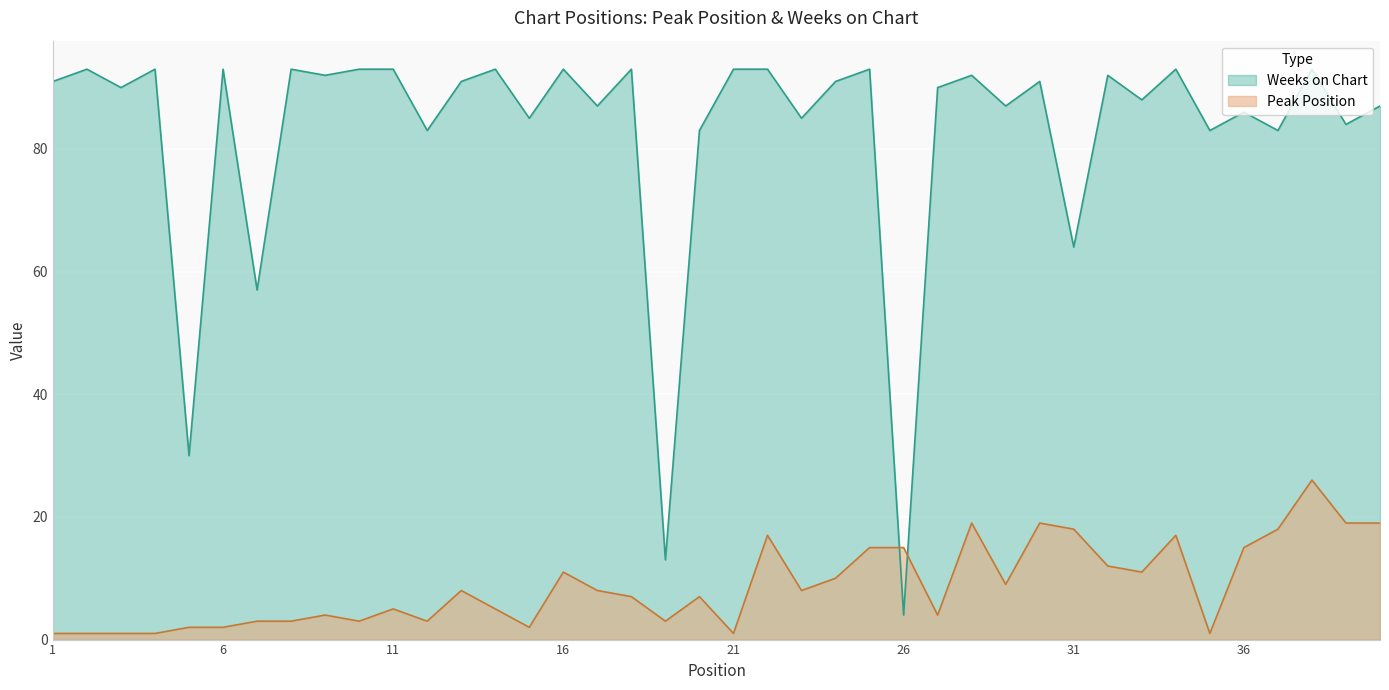

List the series in order of their peak value, highest first.

Weeks on Chart, Peak Position